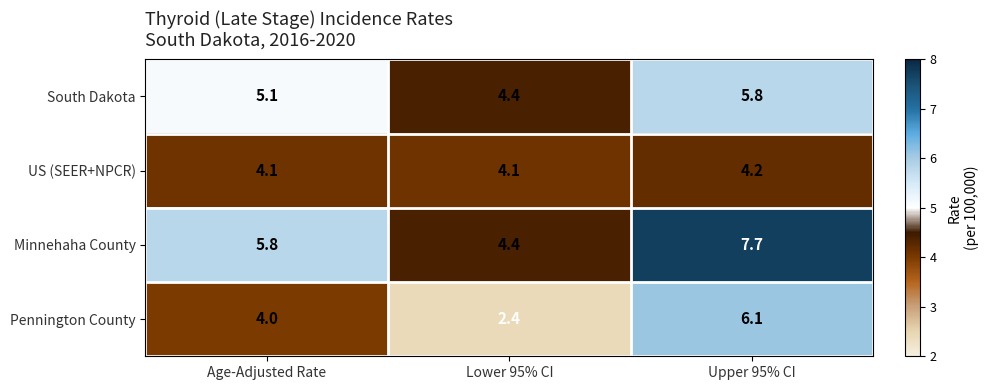

At Age-Adjusted Rate, list the series in order from smallest to largest.

Pennington County, US (SEER+NPCR), South Dakota, Minnehaha County